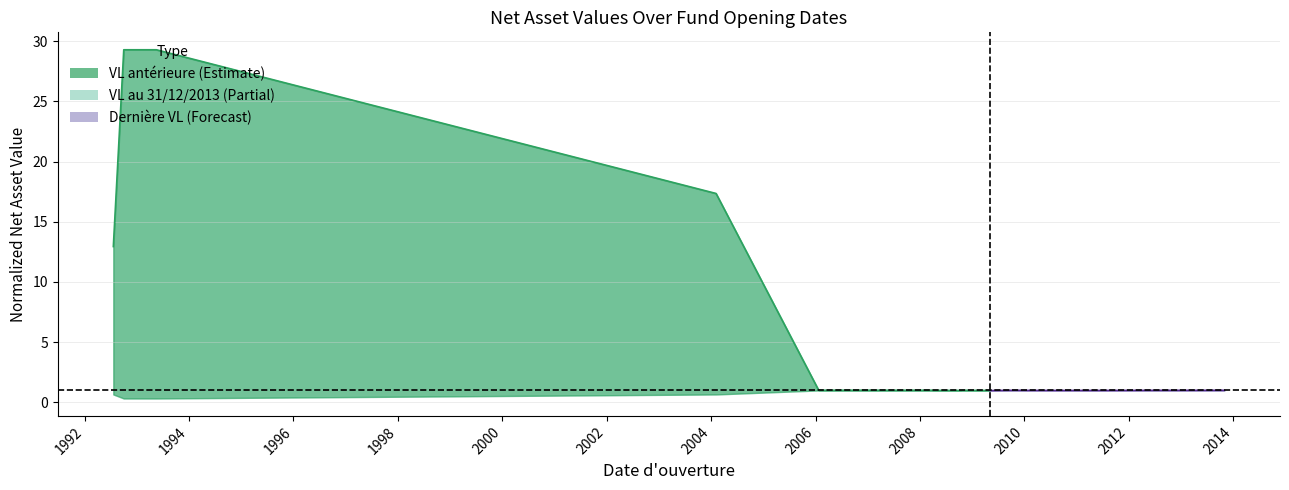

Reading left to right, extract all data points from this chart.

12.9	29.3	29.3	17.3	1.0	1.0	1.0	1.0	1.0	1.0	1.0	1.0	1.0	1.0